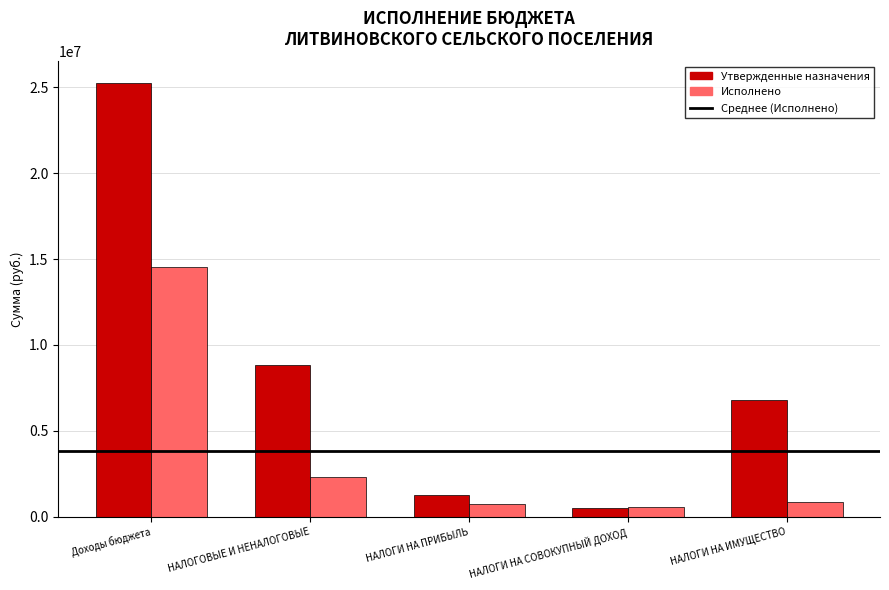

What is the label of the 2nd bar from the right?

НАЛОГИ НА СОВОКУПНЫЙ ДОХОД